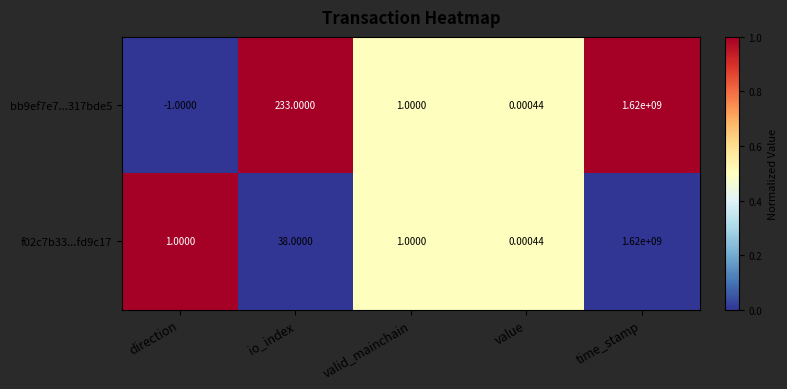

At which category is the sum across all series the highest?

time_stamp